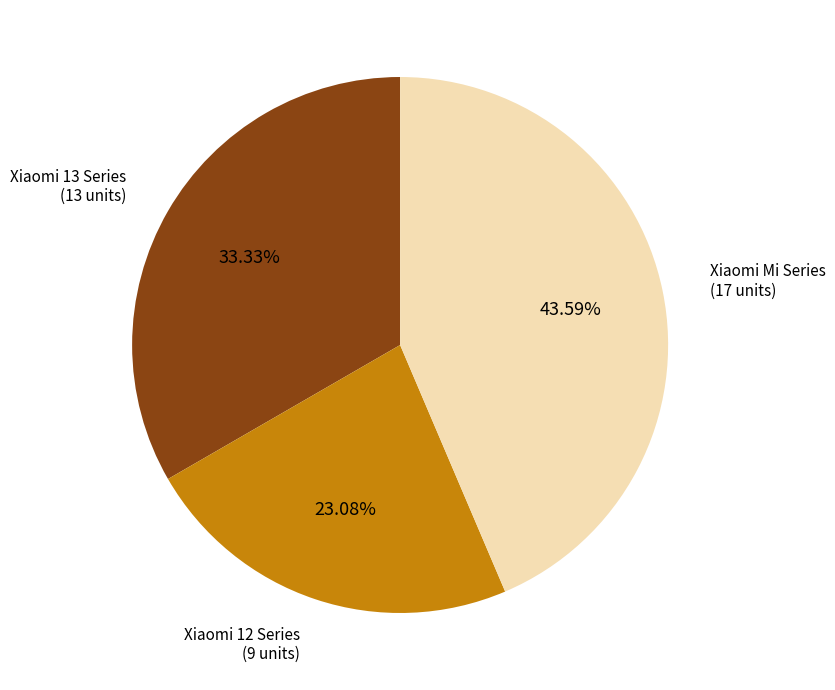

Is there any slice that represents more than half of the pie?

No